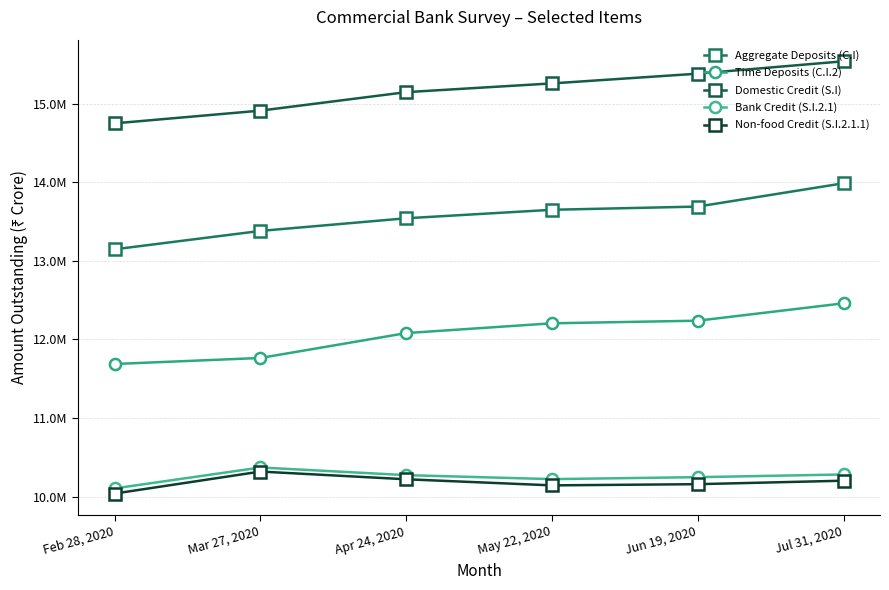

What is the value of the Domestic Credit (S.I) point at the 1st from the left?

14751128